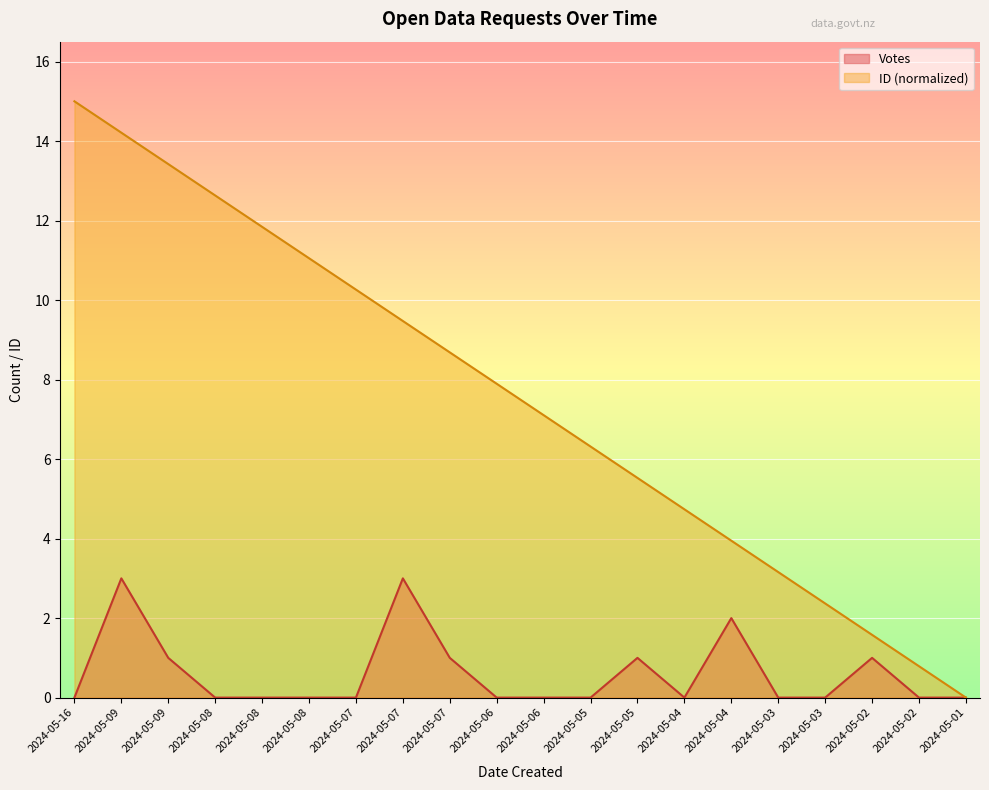

How many values in ID are above zero?

19